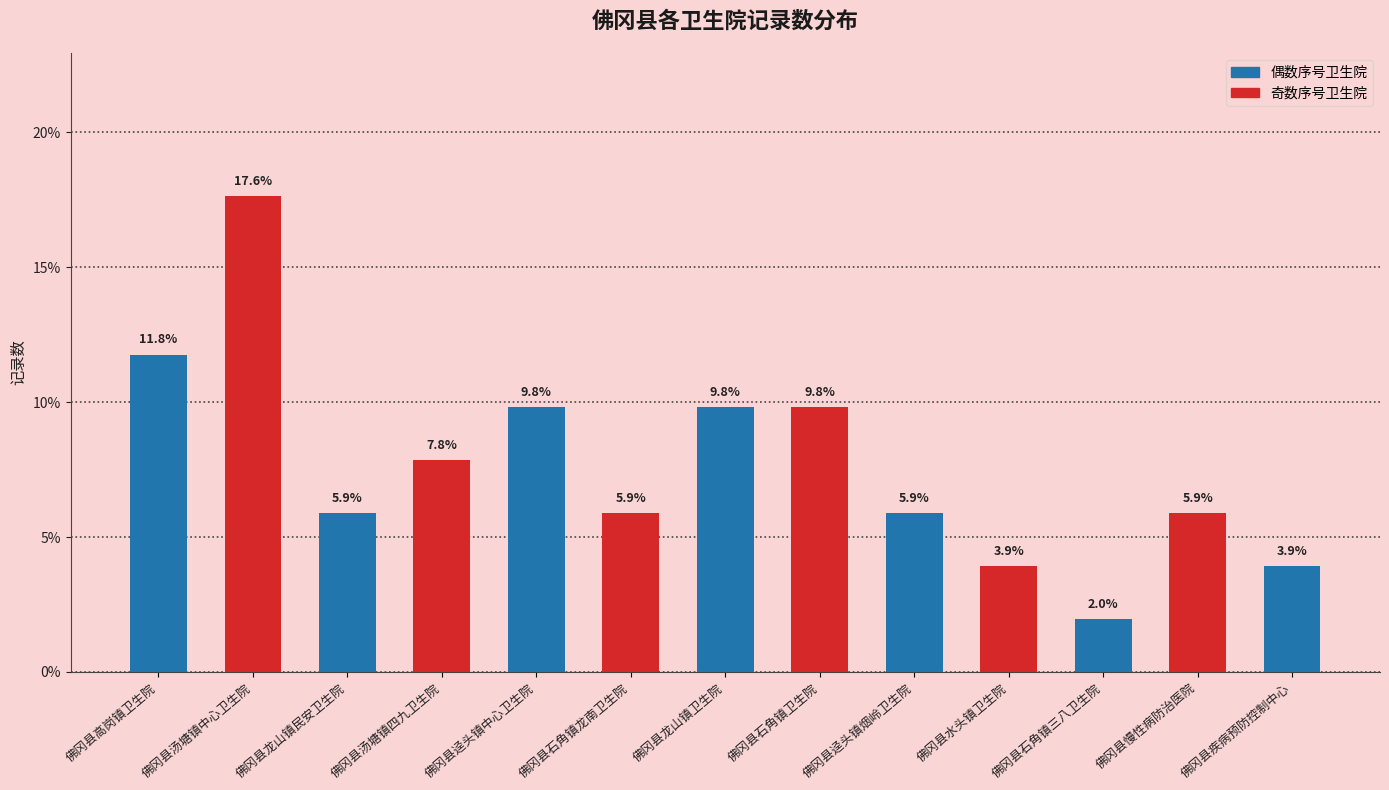

What is the difference between the maximum and second lowest values?

13.7